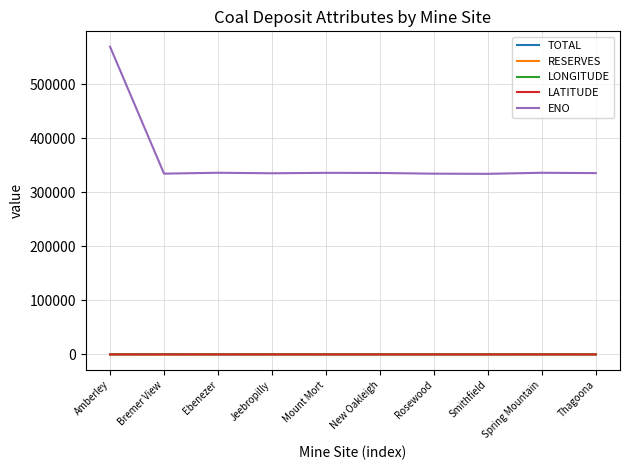

The value of ENO at New Oakleigh is 115172.7. True or false?

False